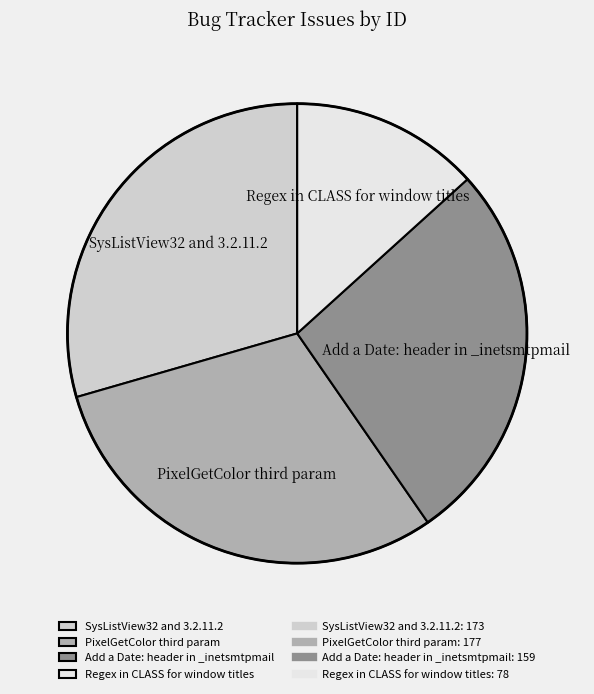

Is the sum of Regex in CLASS for window titles and SysListView32 and 3.2.11.2 greater than half?

No